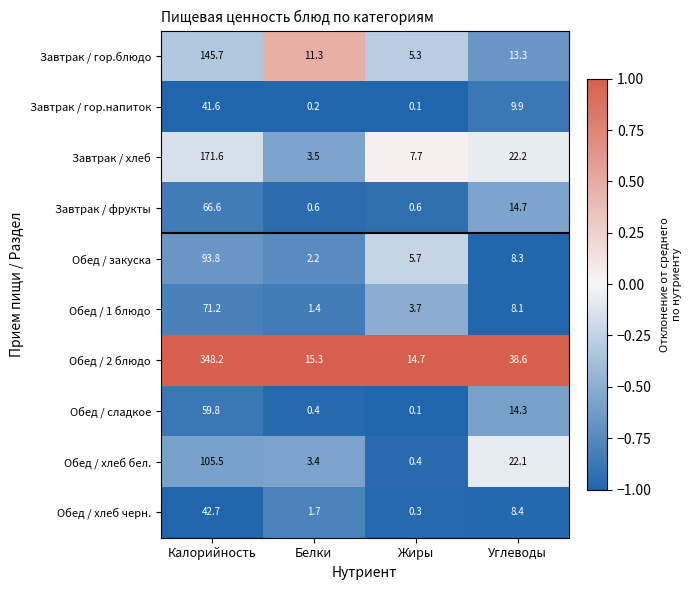

True or false: Обед / 1 блюдо has a value of 8.1 at Углеводы.

True